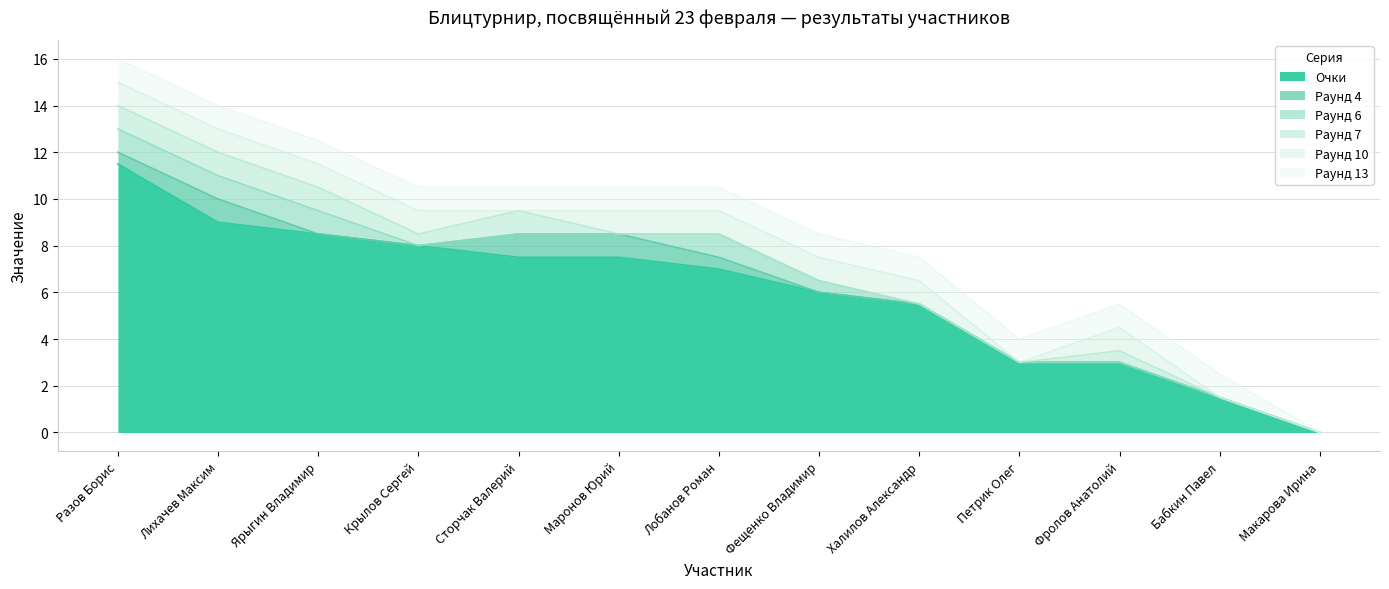

What is the difference between the second highest and minimum values in the Раунд 4 series?

1.0